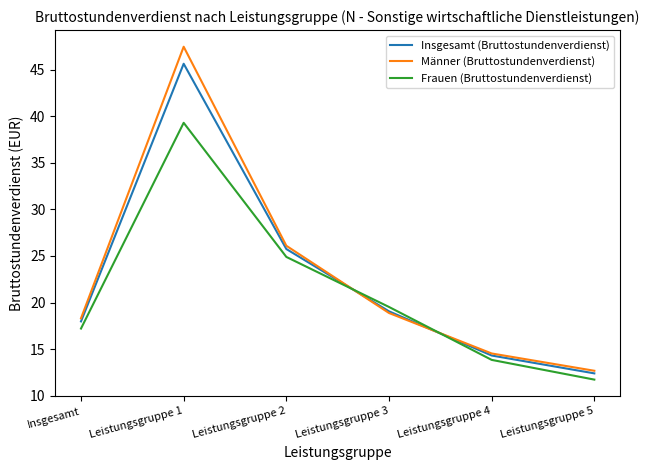

Which series has the widest spread of values?

Männer (Bruttostundenverdienst)